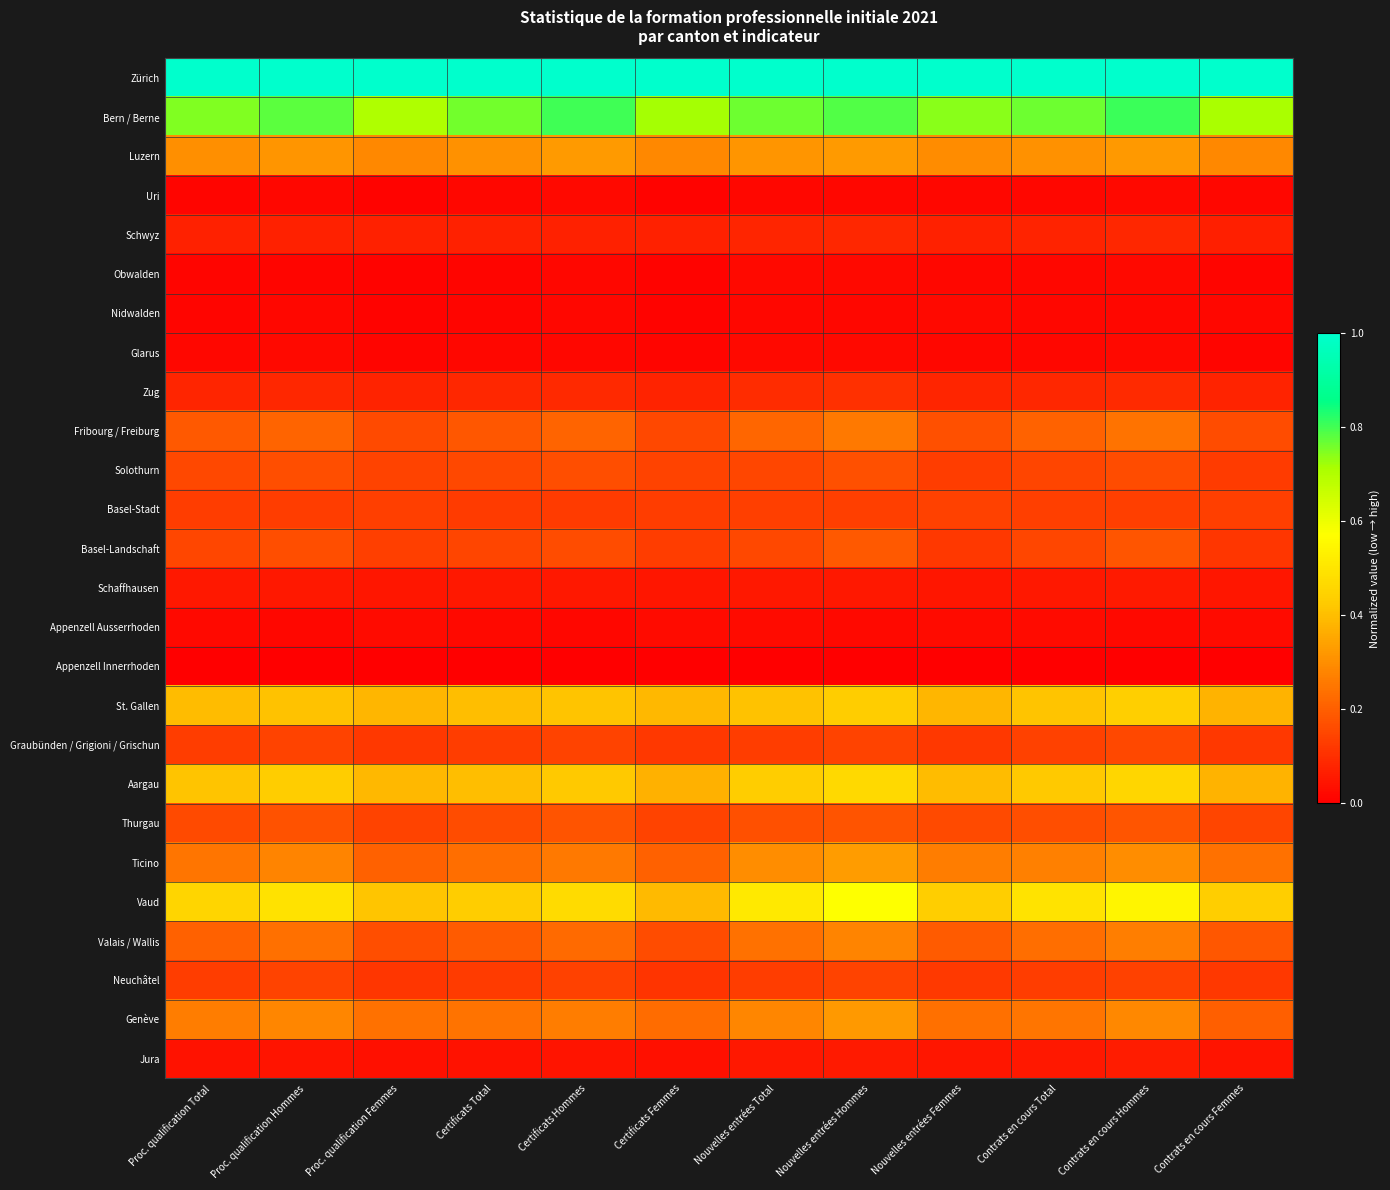

At how many categories does at least one series exceed 0?

12